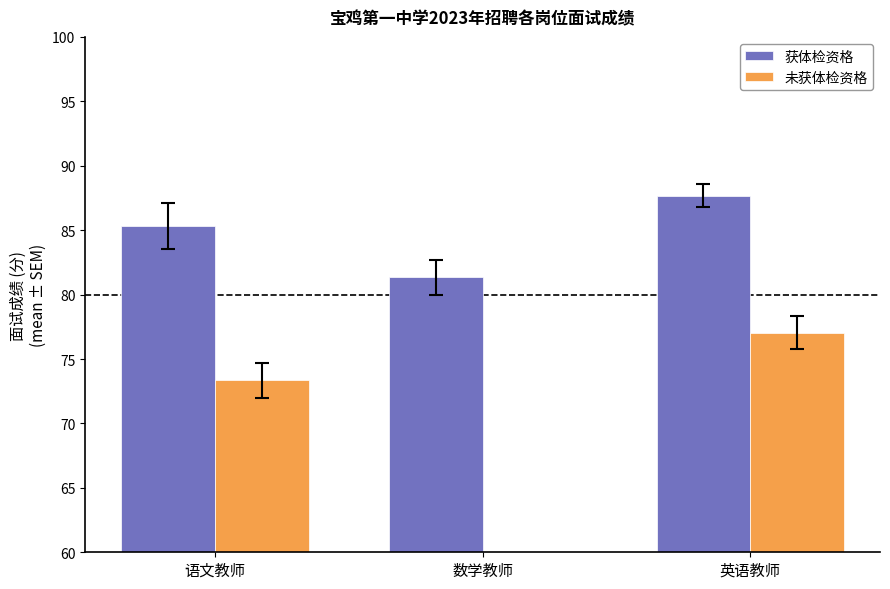

True or false: 获体检资格 has a value of 39.5 at 数学教师.

False